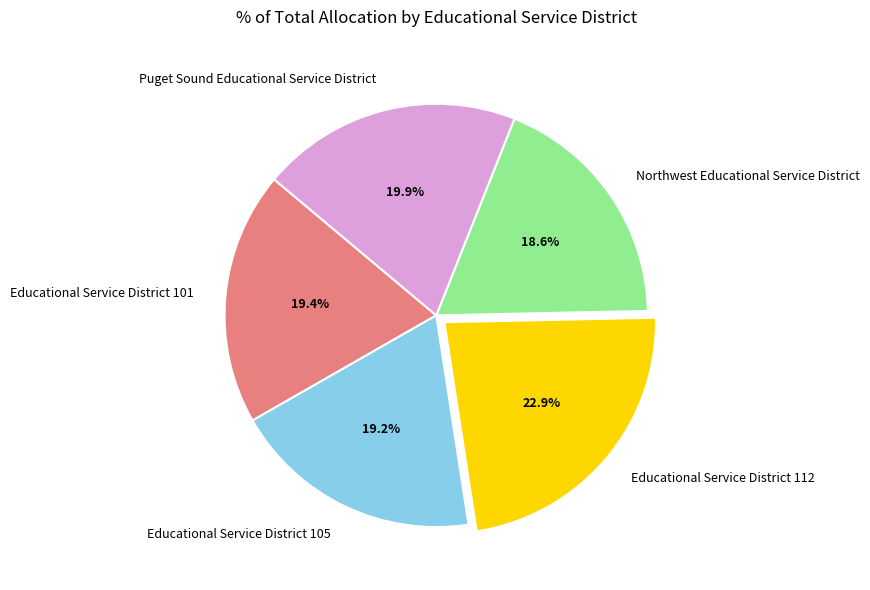

What is the total percentage of Northwest Educational Service District and Educational Service District 101?

38.0%